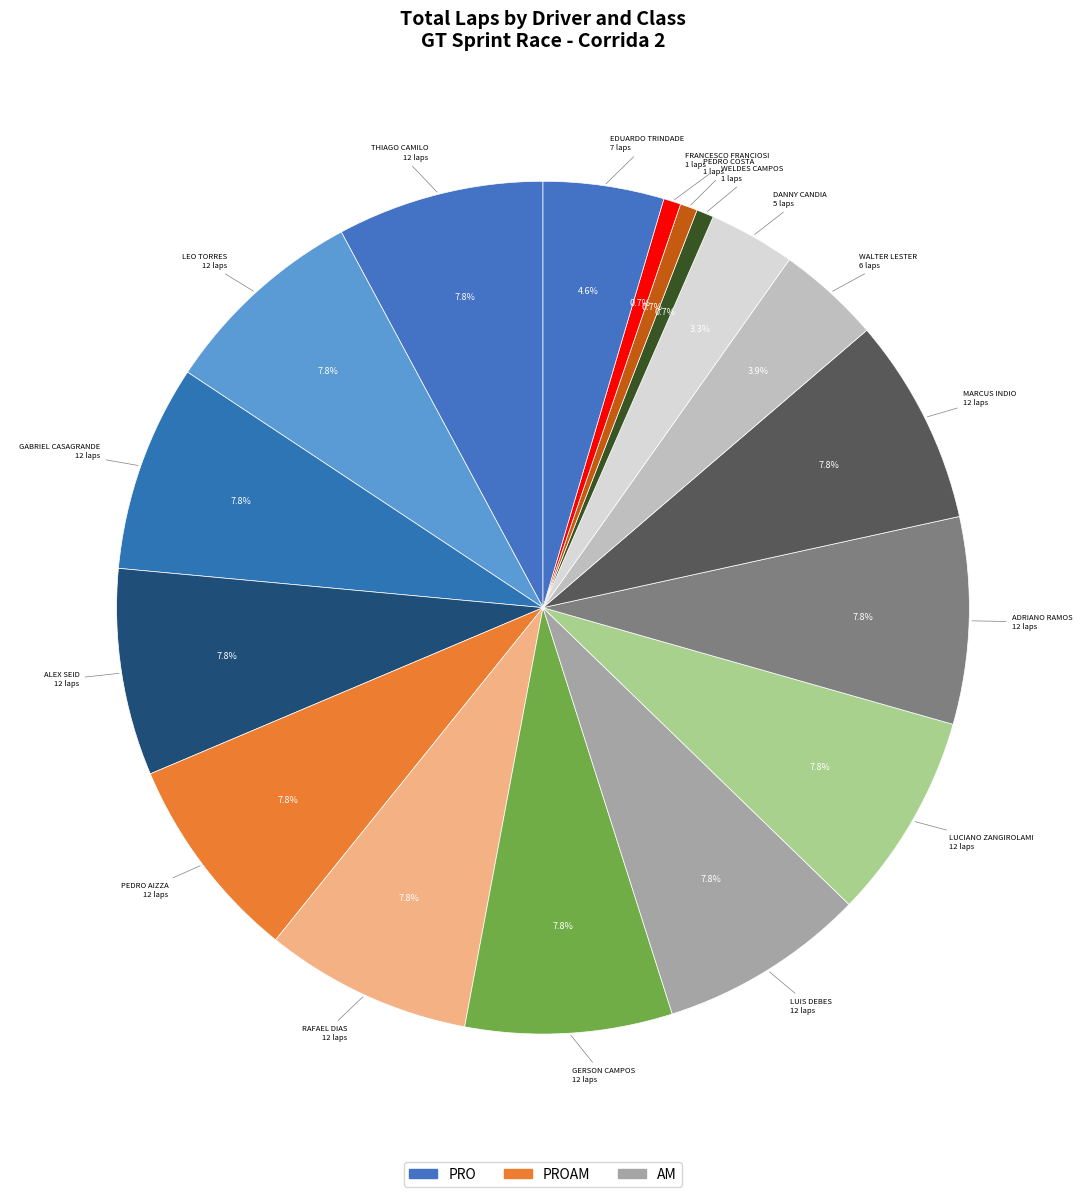

Count the number of slices in the pie.

17